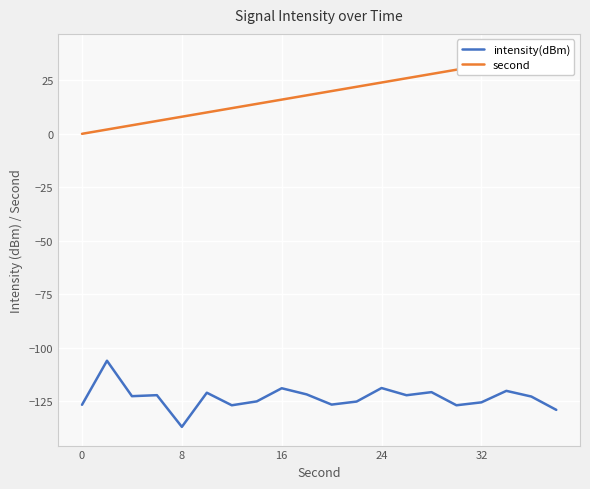

At how many categories does at least one series exceed -116?

20